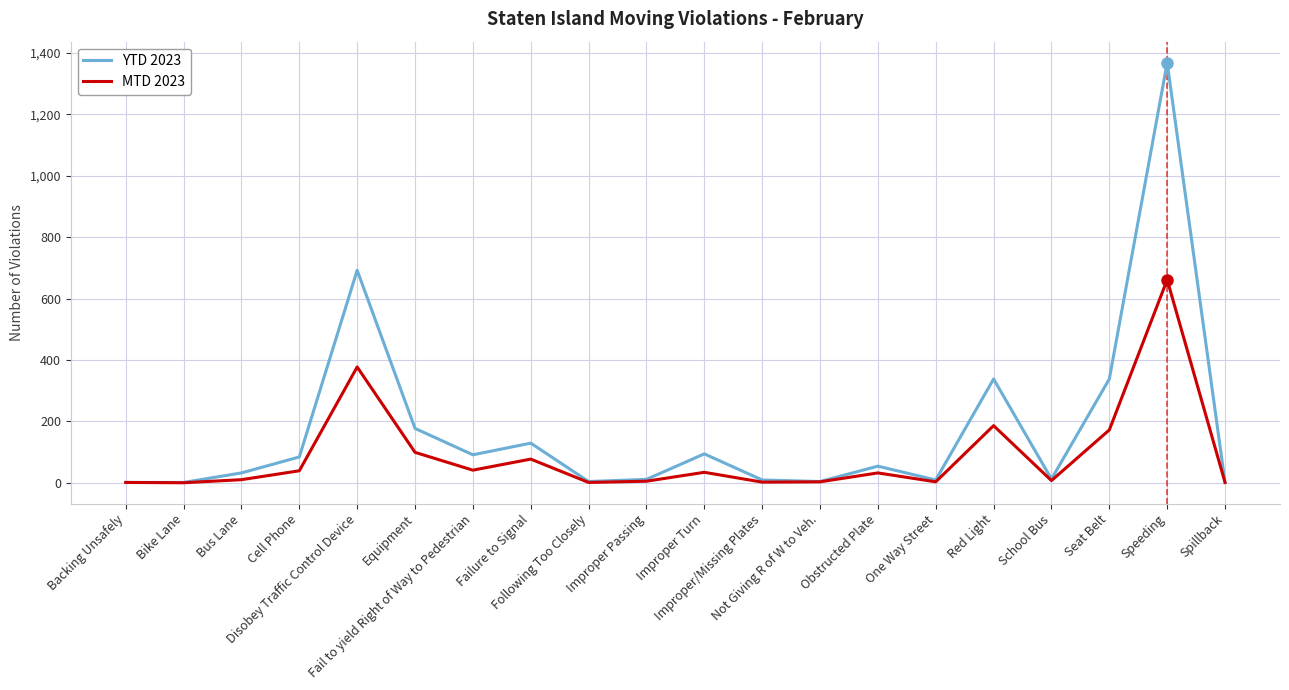

At which category does YTD 2023 reach its first local peak?

Disobey Traffic Control Device